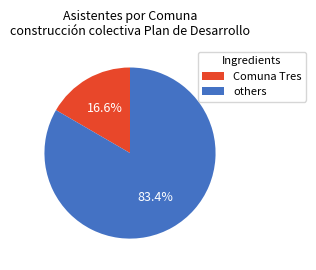

Rank the categories by value from highest to lowest.

others, Comuna Tres